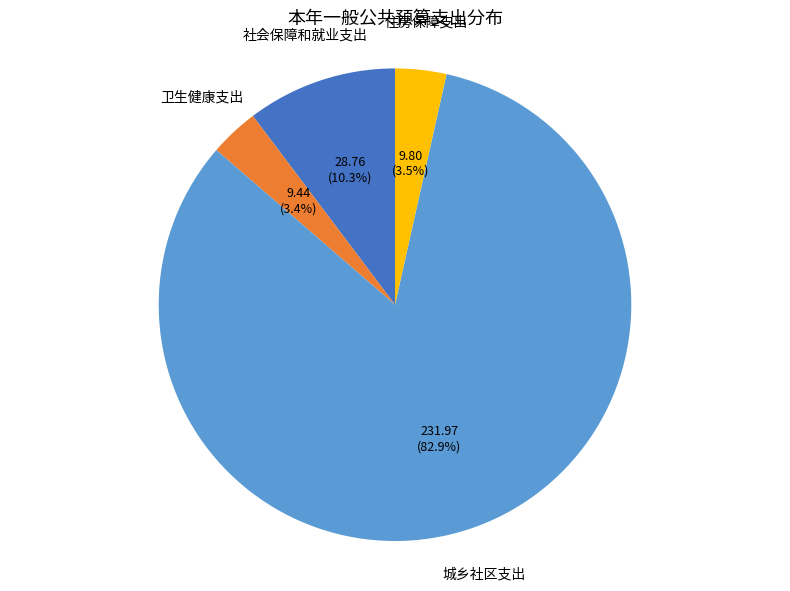

Does any single category account for the majority?

Yes